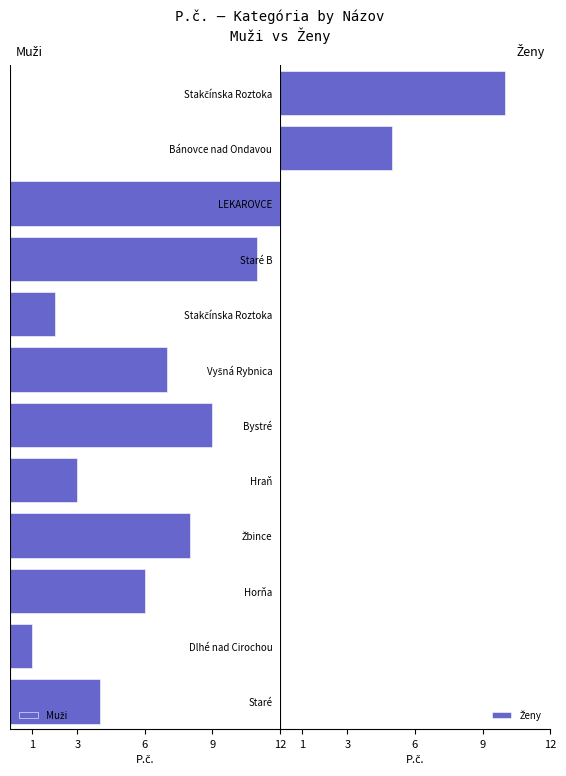

The Muži series shows -6 at Staré. True or false?

False